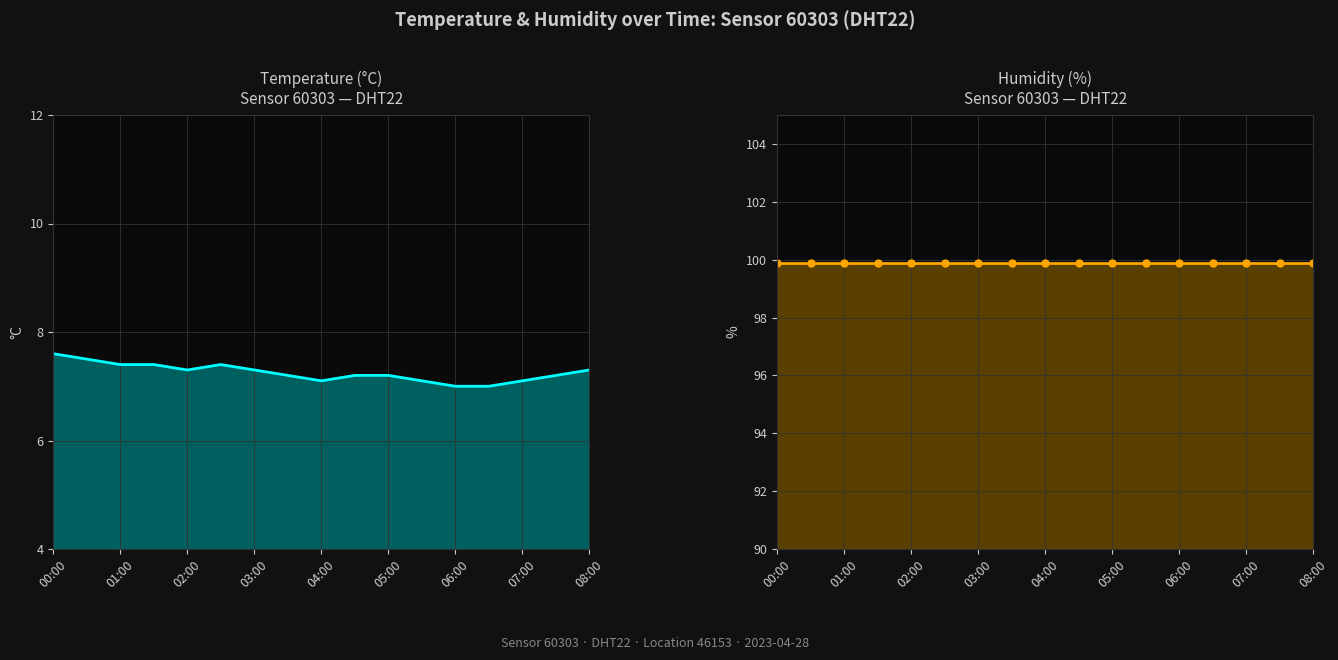

The value of humidity at 04:00 is 99.9. True or false?

True